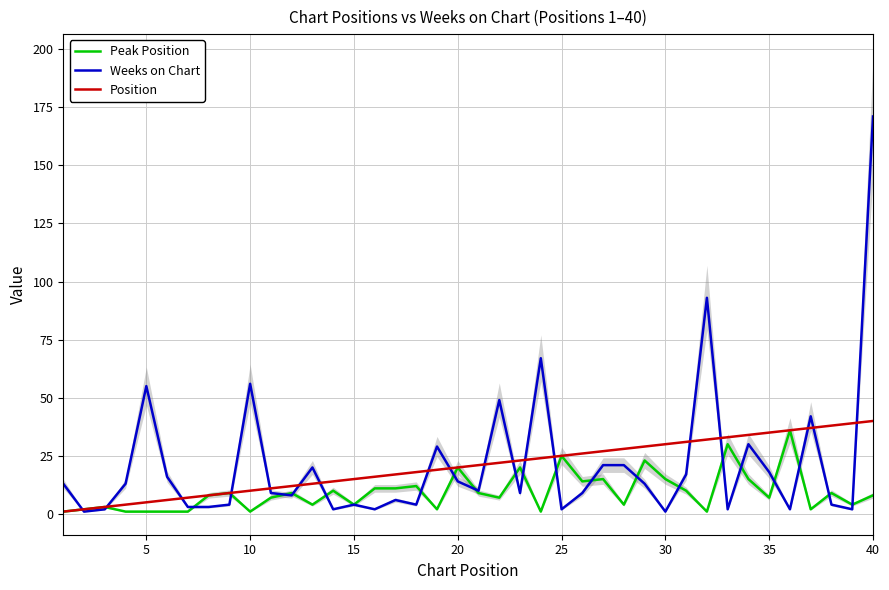

The Position series shows 40 at 40. True or false?

True